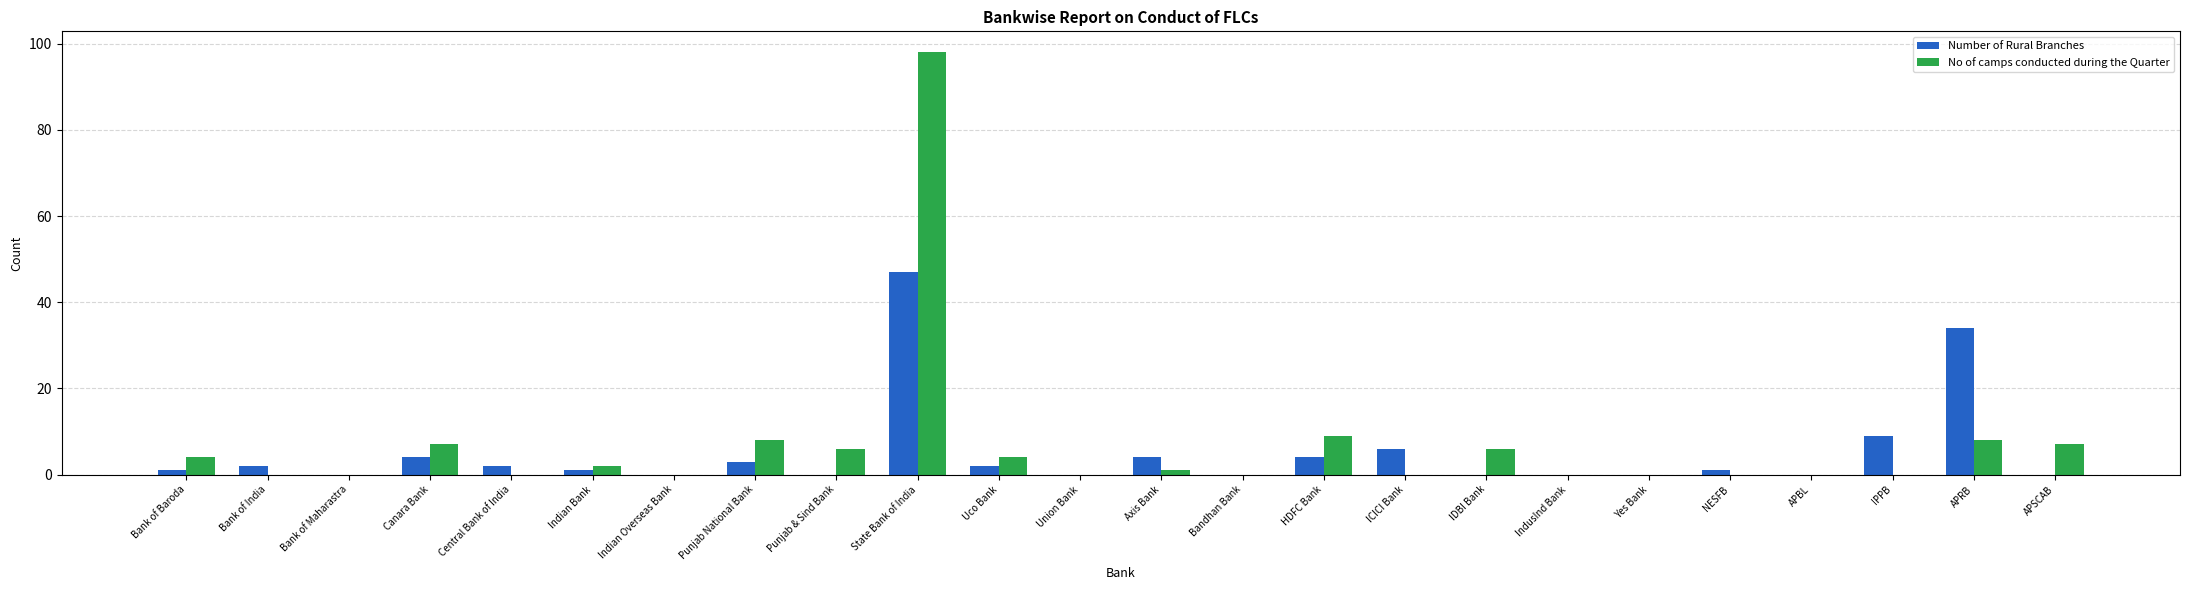

The Number of Rural Branches series shows 4 at Canara Bank. True or false?

True